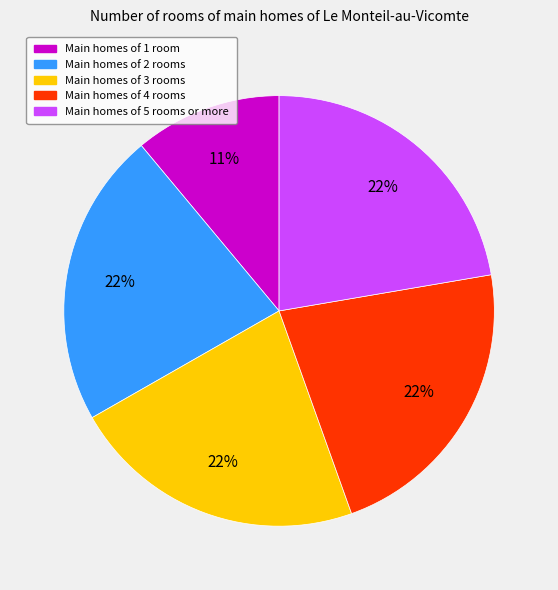

Combined, do Main homes of 1 room and Main homes of 3 rooms account for over 50%?

No